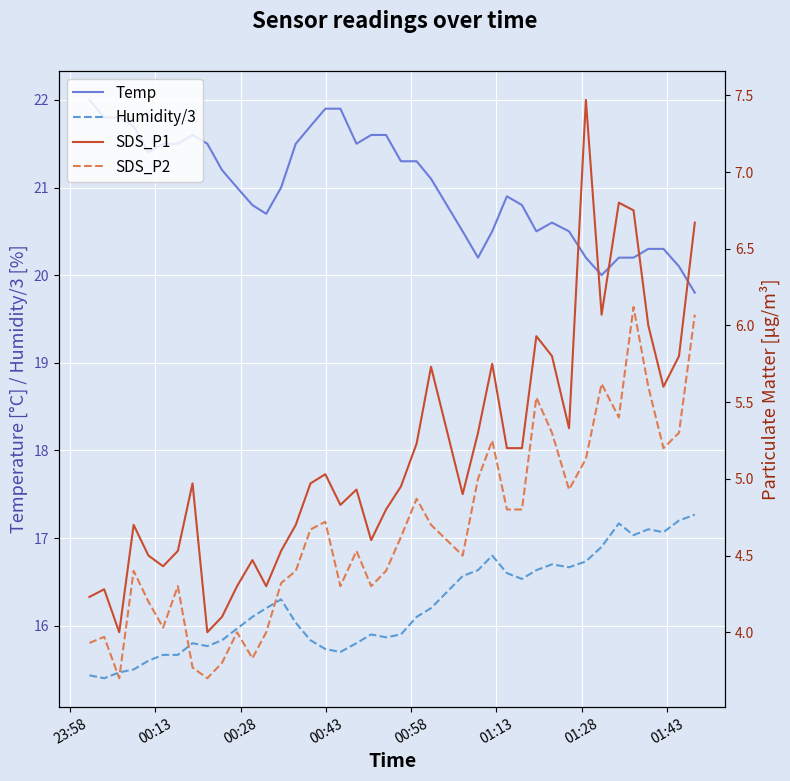

True or false: Temp and Humidity/3 intersect in this chart.

False